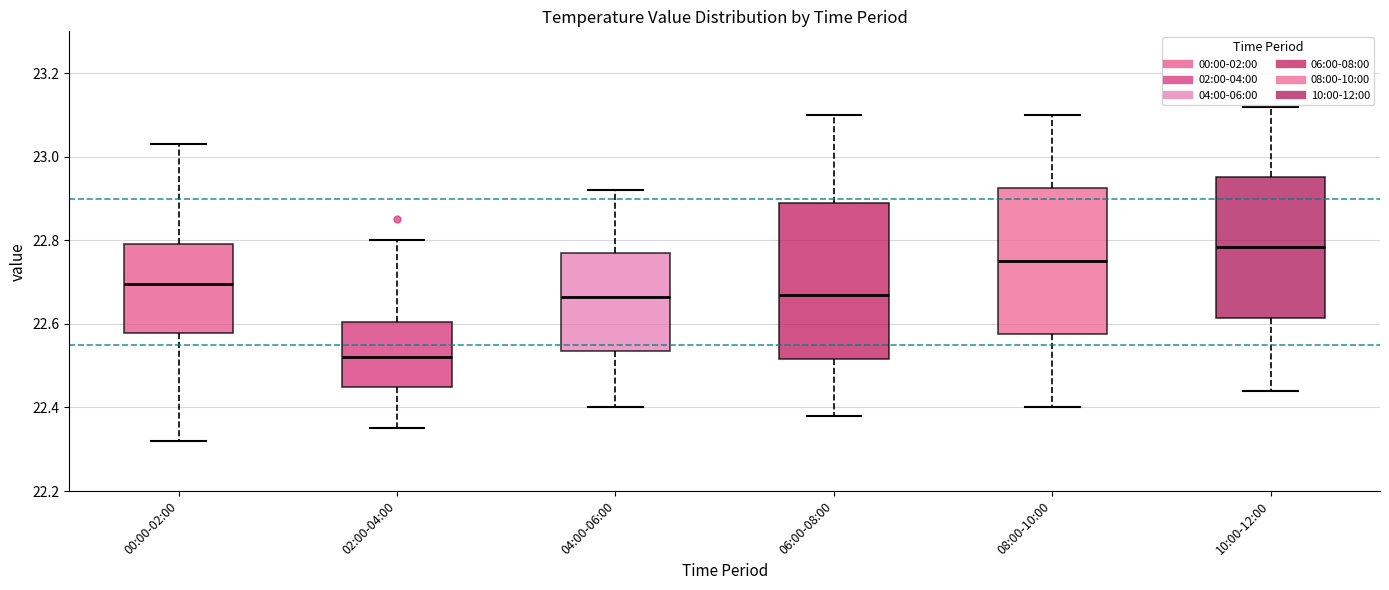

Which box's median line is the highest?

10:00-12:00